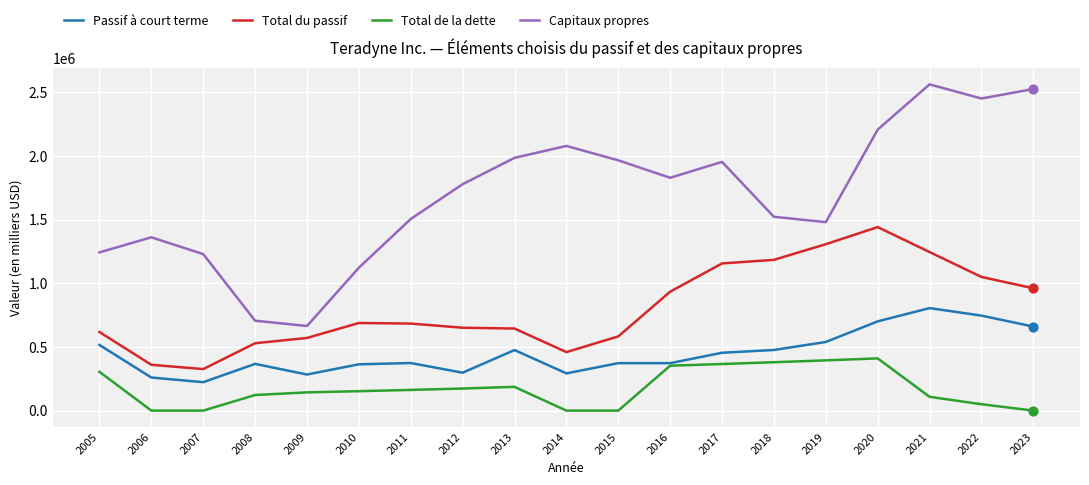

What is the total value across all series at 2023?

4146775